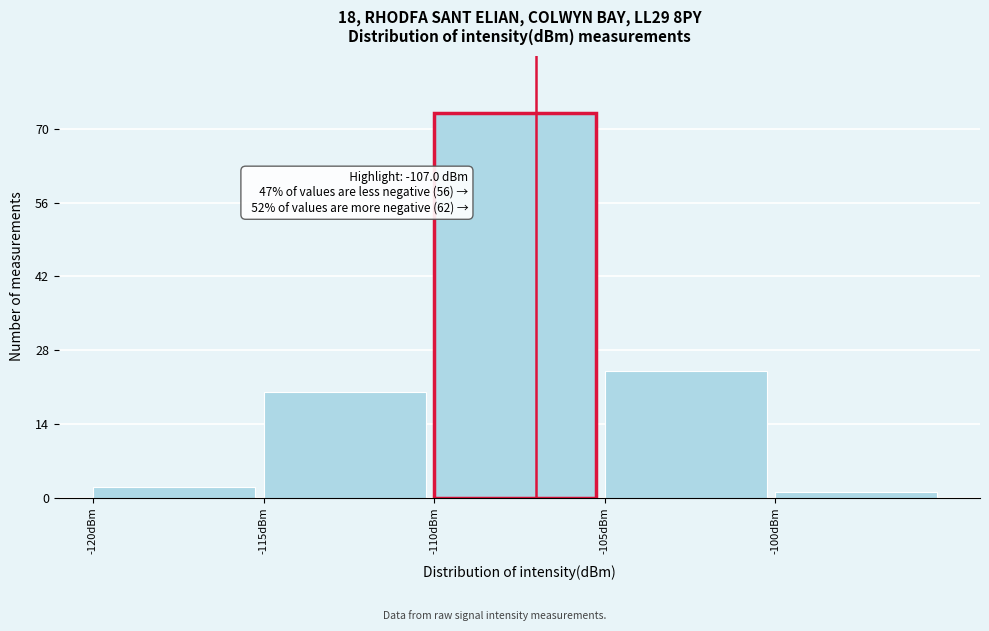

Over which range of the x-axis is the bar tallest?

-110 to -105